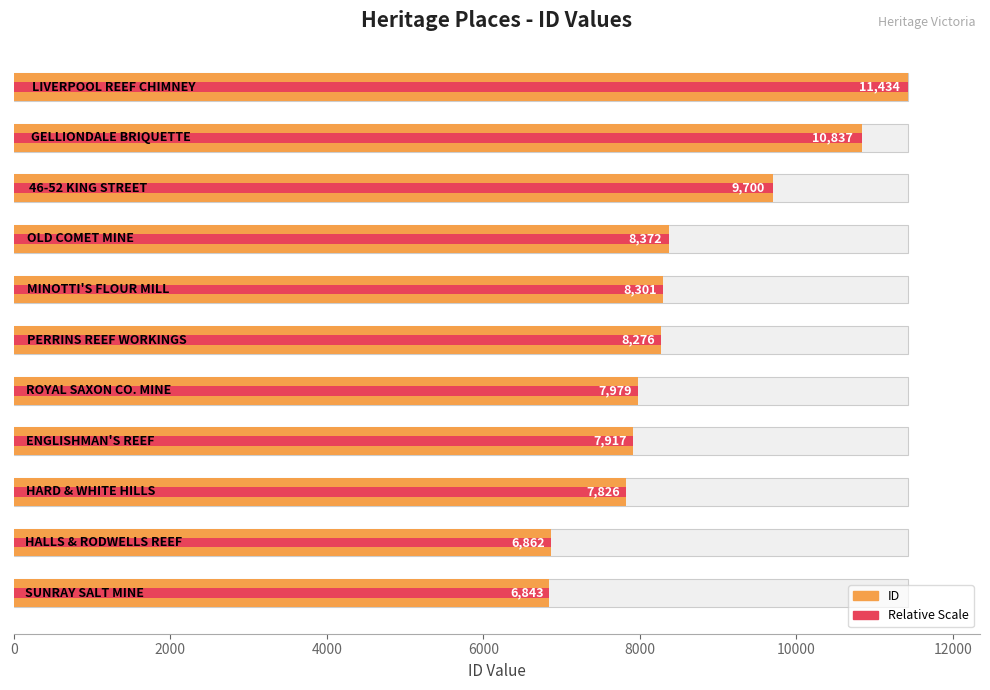

What are all the series names shown in the legend?

ID, Relative Scale